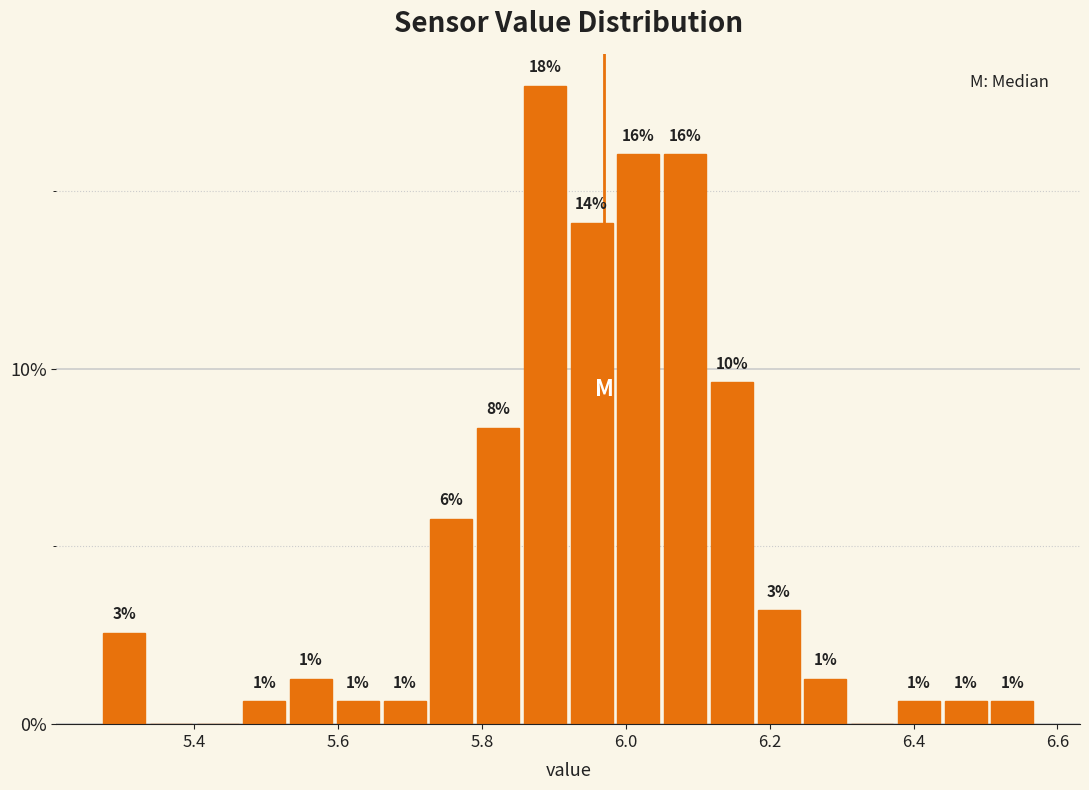

Read against the x-axis, roughly where is the centre of the tallest bar?

5.88